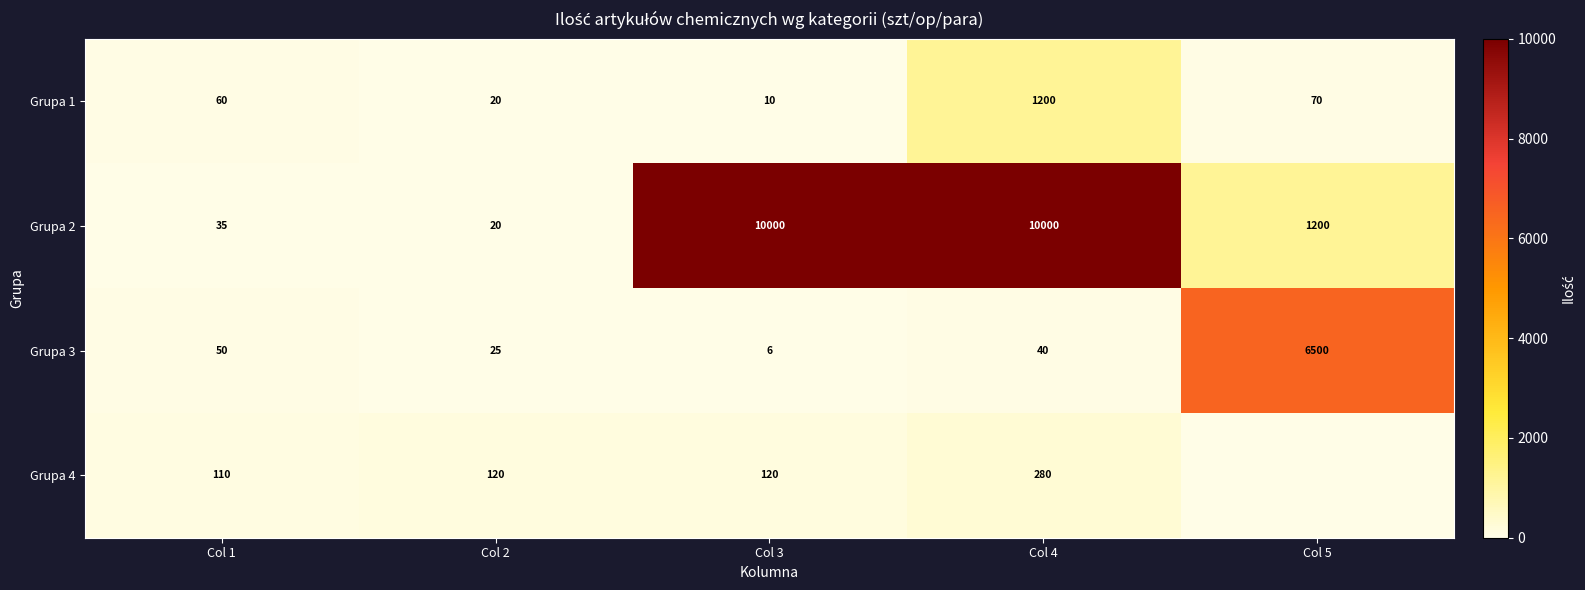

At which category does the chart reach its peak across all series?

Col 3